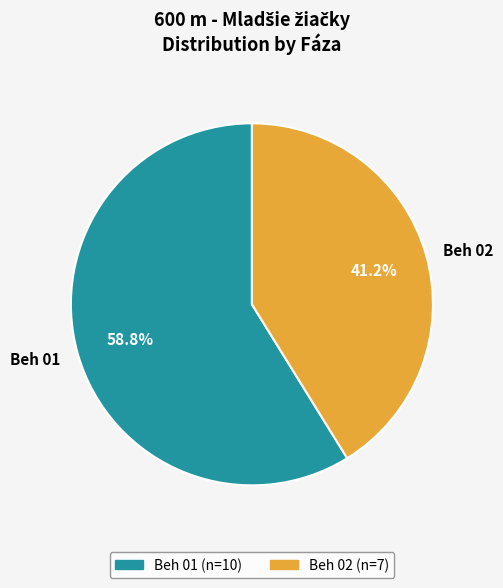

To the nearest percent, what portion does Beh 01 represent?

59%